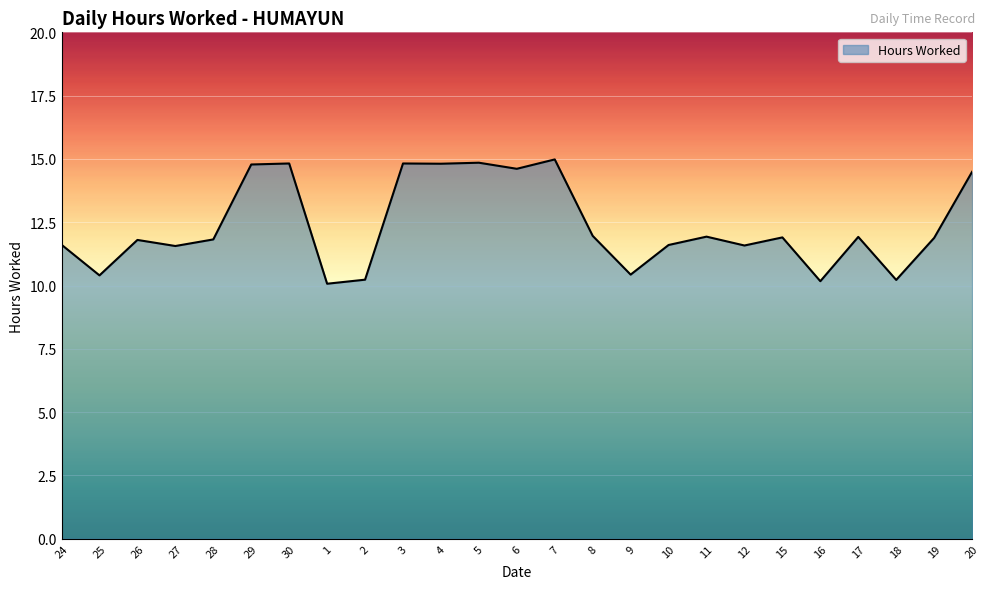

What is the minimum value shown in the chart?

10.1